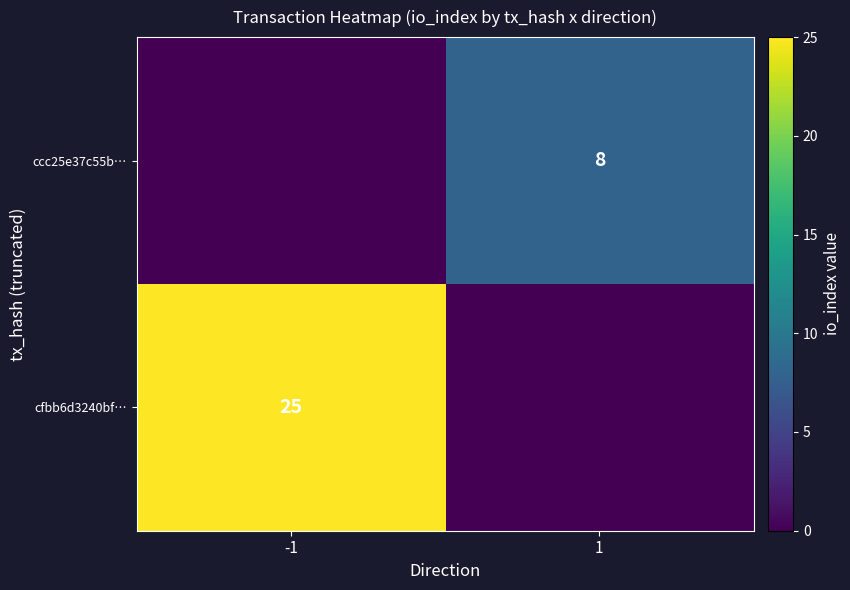

The value of ccc25e37c55b… at 1 is 8. True or false?

True